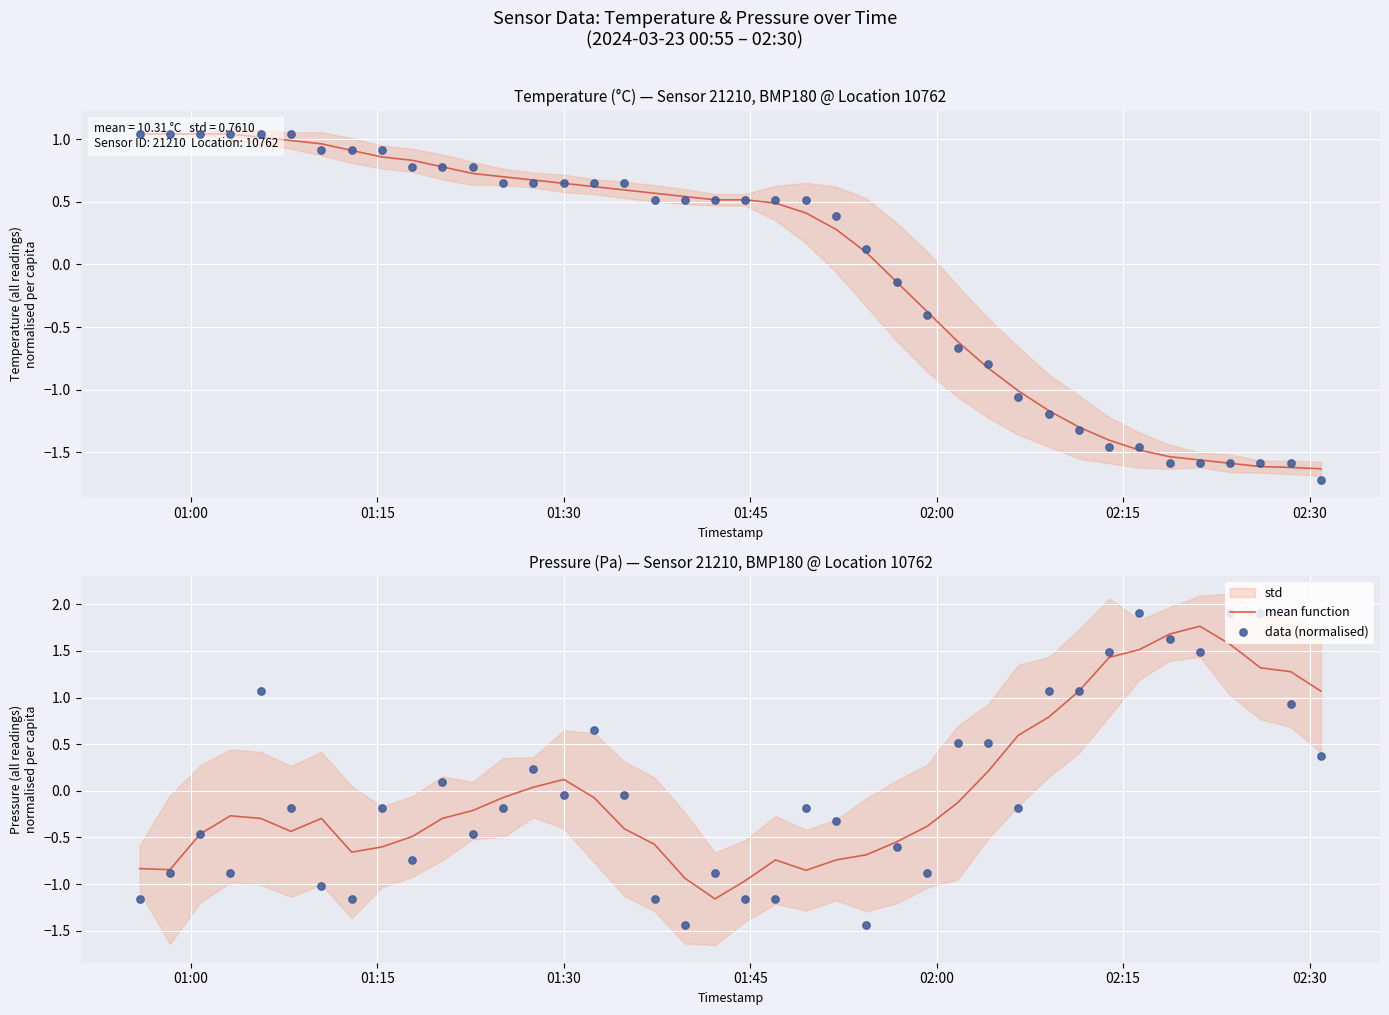

Which series reaches the minimum Y coordinate?

data (normalised)